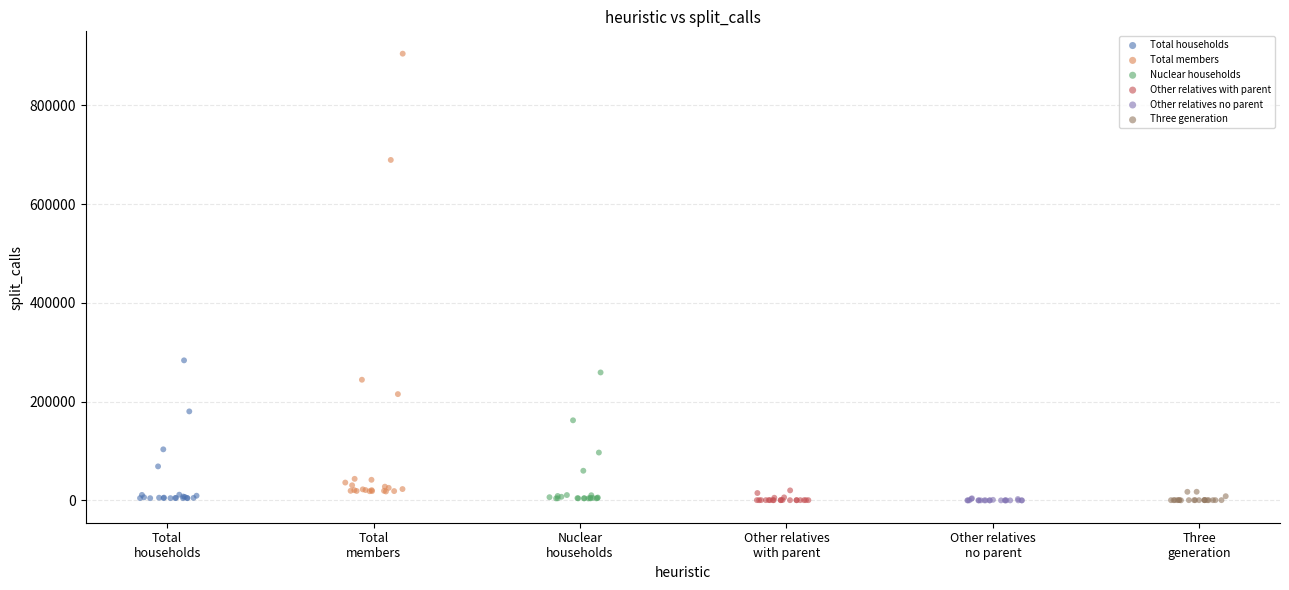

Which series contains the highest Y value?

Total members